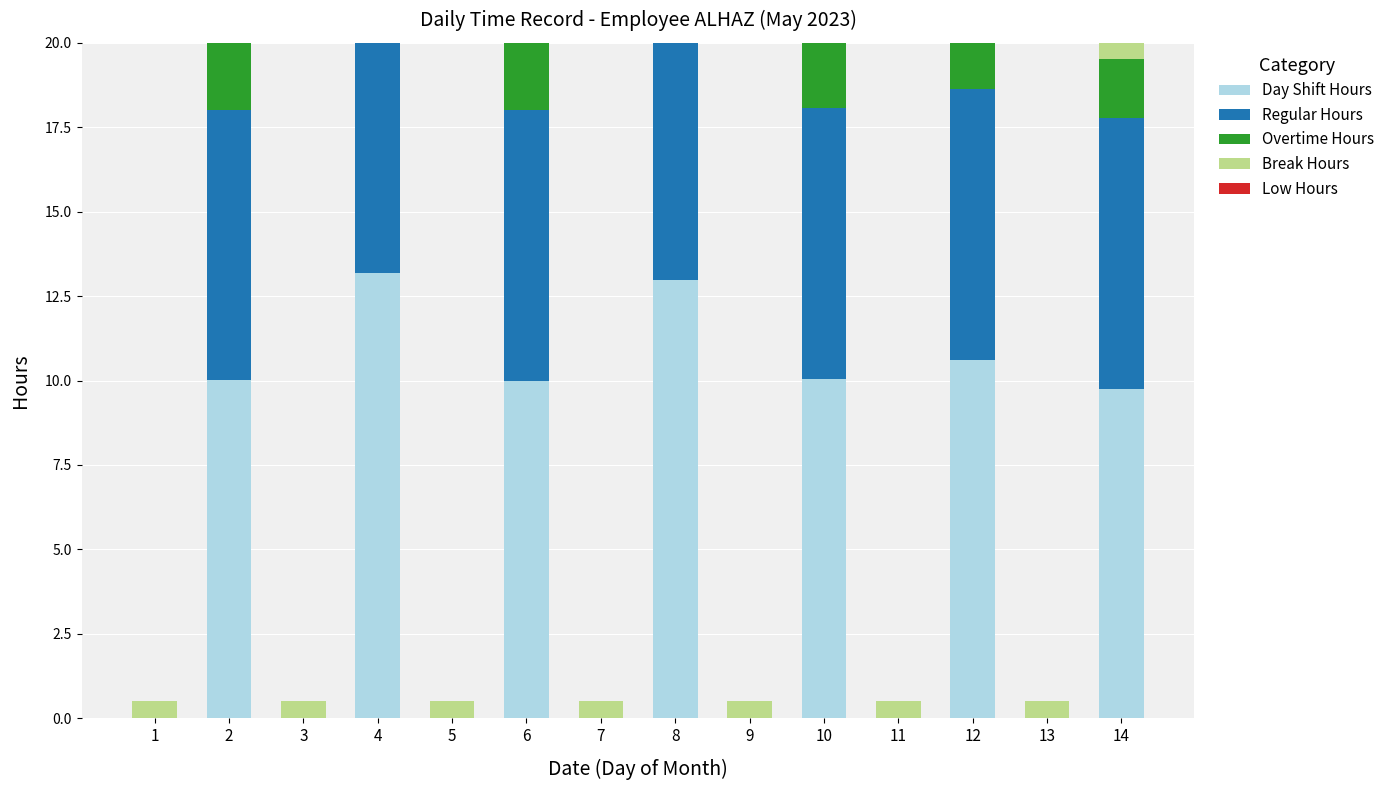

At which category is the sum across all series the highest?

4